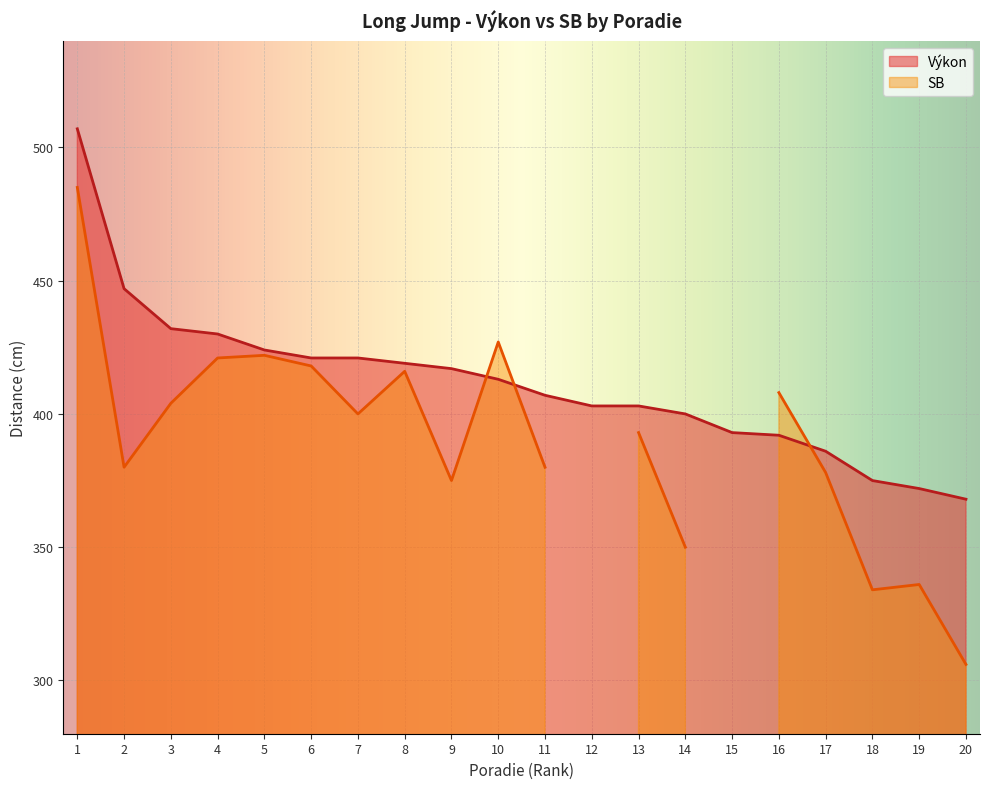

The chart shows a value of 114 at 4. True or false?

False